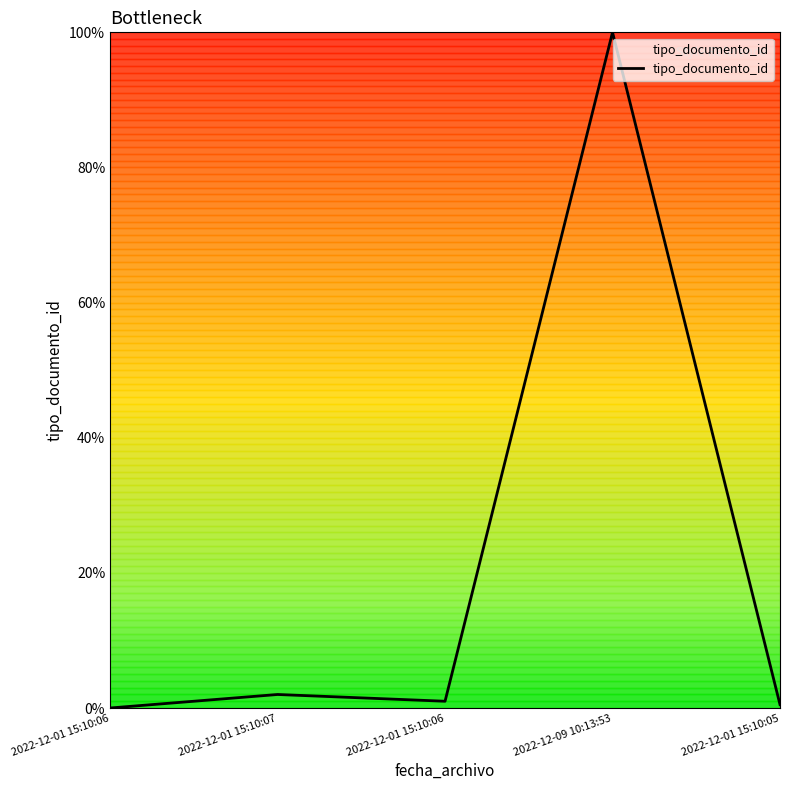

How many lines are shown in the chart?

1